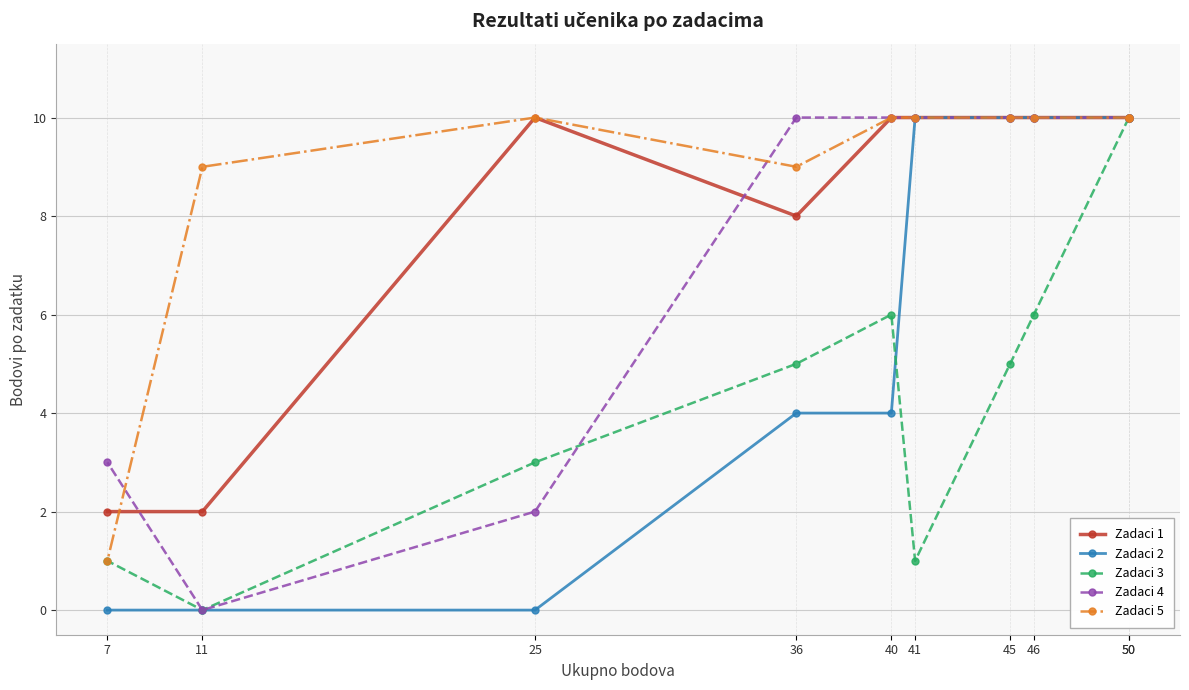

Rank the series by their average value, from lowest to highest.

Zadaci 3, Zadaci 2, Zadaci 4, Zadaci 1, Zadaci 5